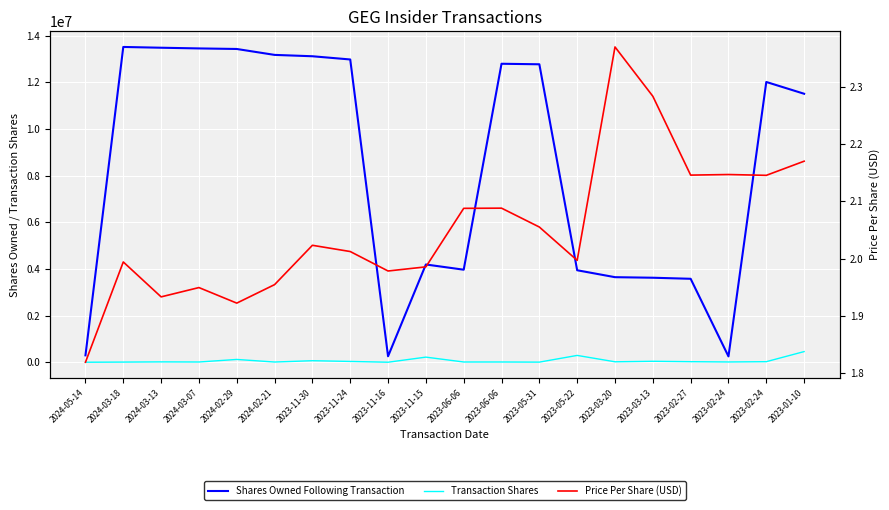

What is the lowest value of the Shares Owned Following Transaction series?

254739.0